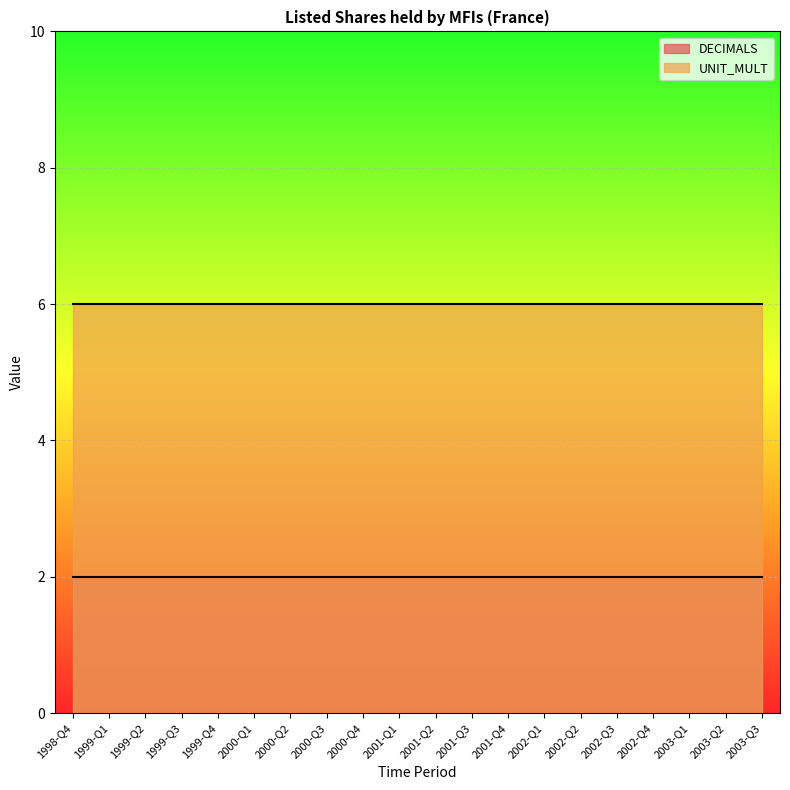

At which category is the sum across all series the highest?

1998-Q4